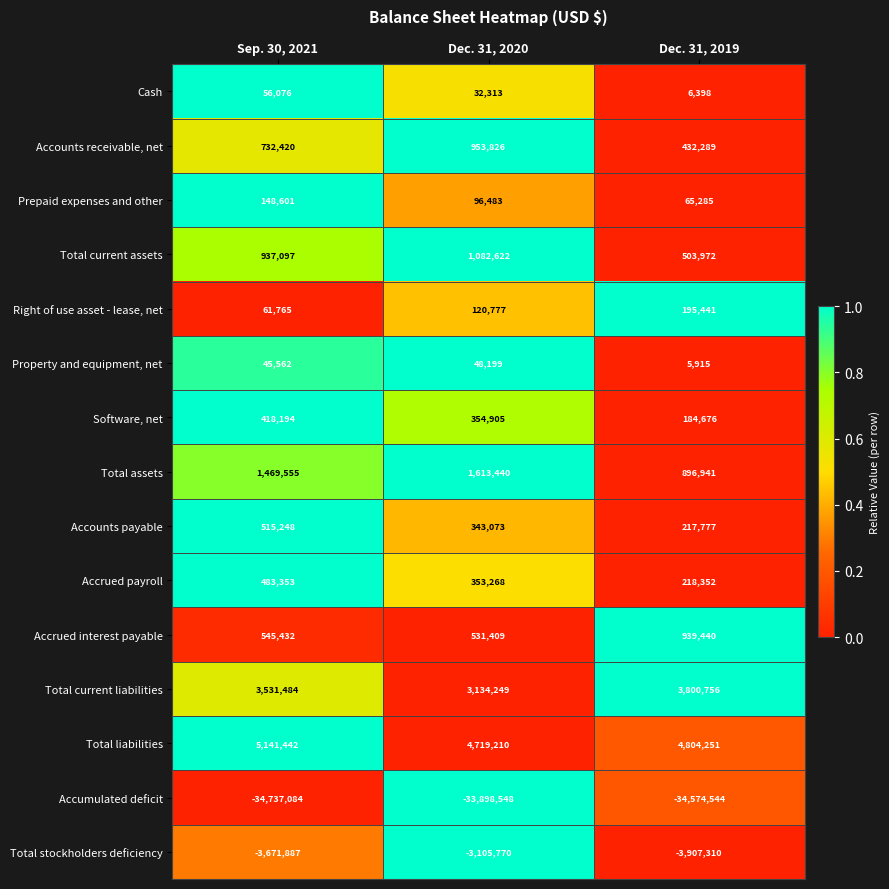

How many values in the Total current liabilities series are below 3531484?

1